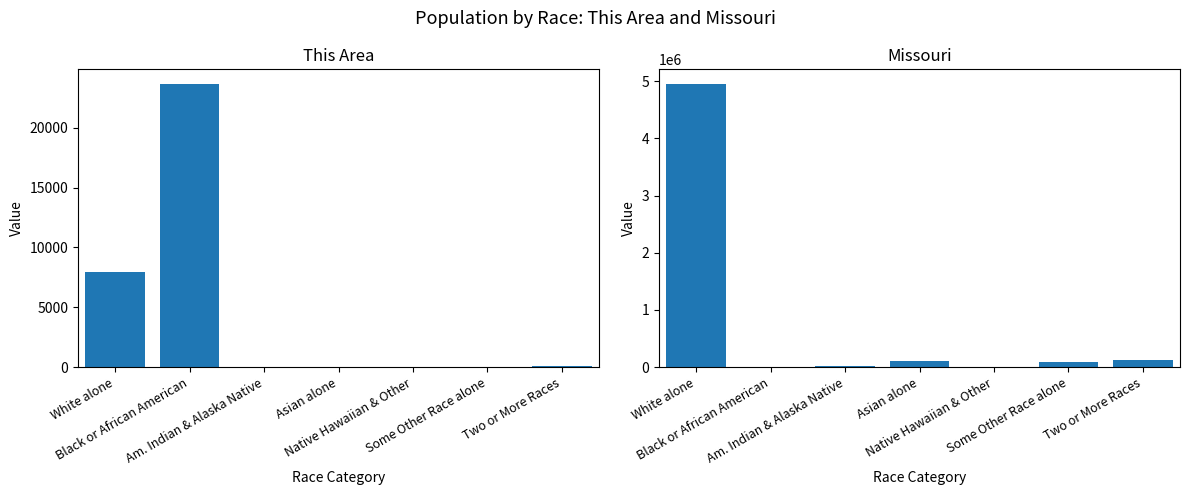

How many categories are shown in the chart?

7